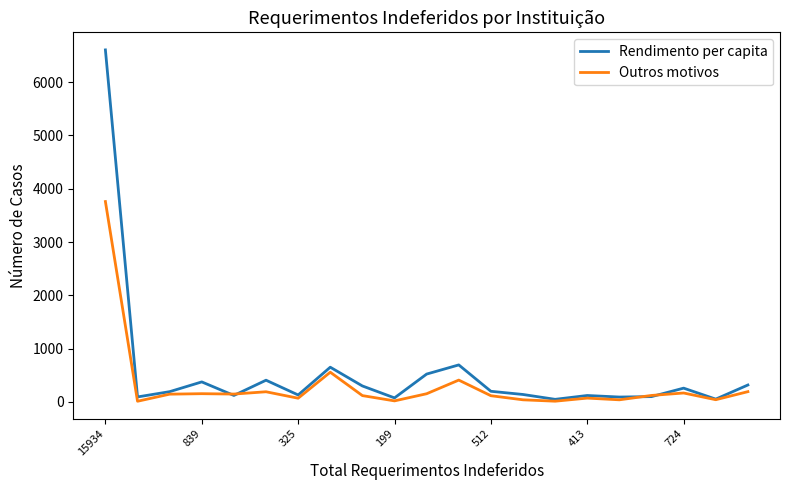

What is the sum of all Rendimento per capita values?

11488